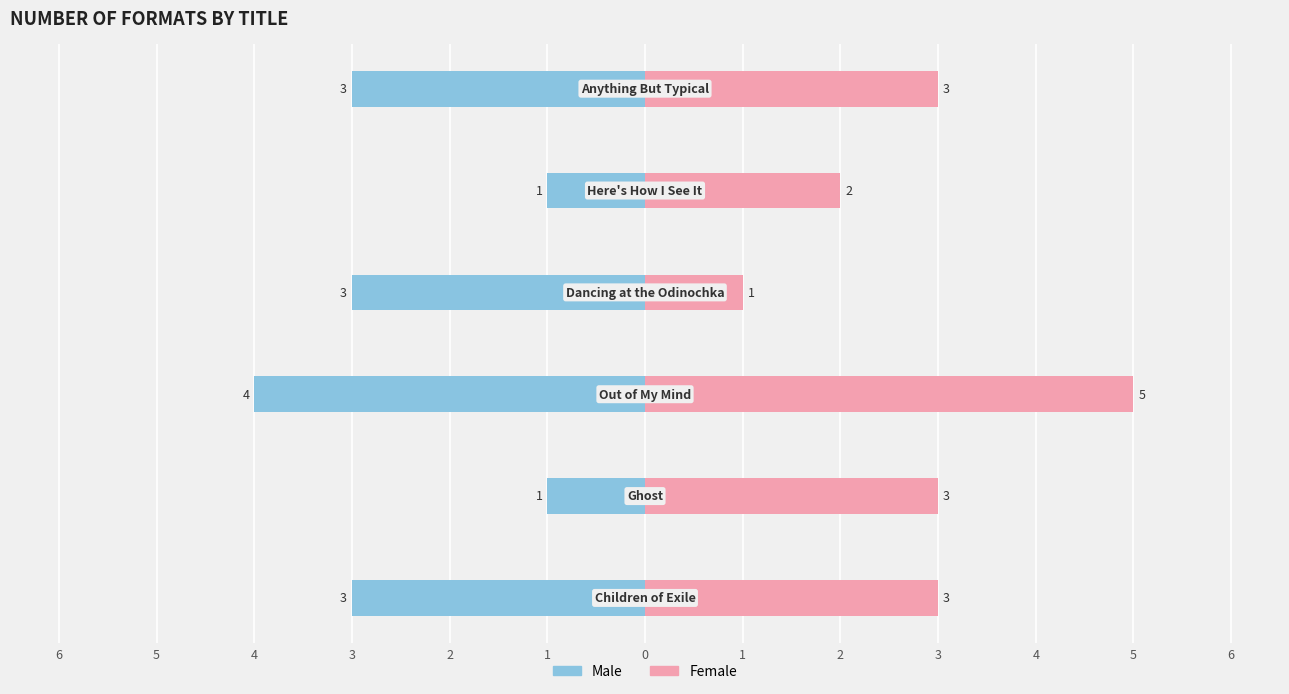

What is the lowest value of the Male series?

-4